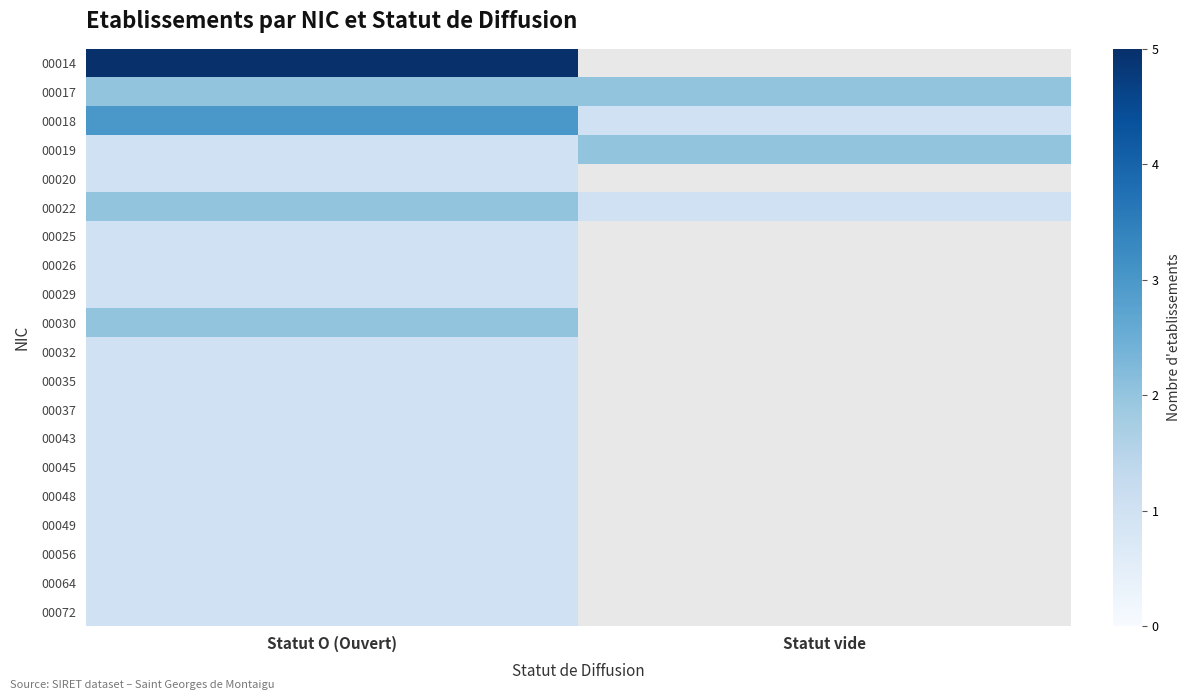

At how many categories does at least one series exceed 3?

1